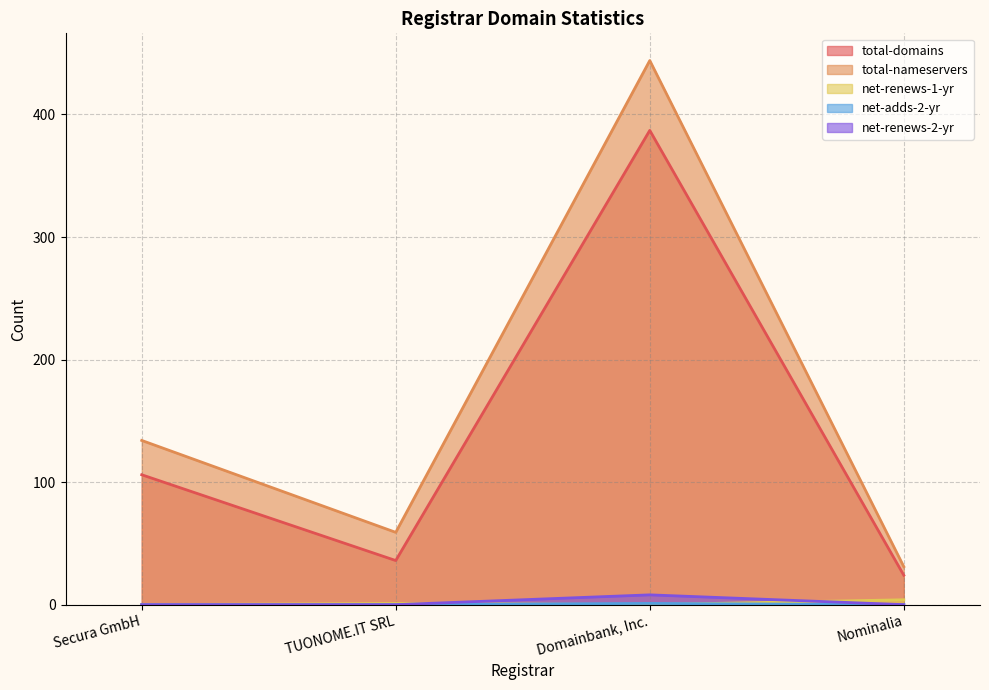

At which category is the sum across all series the highest?

Domainbank, Inc.